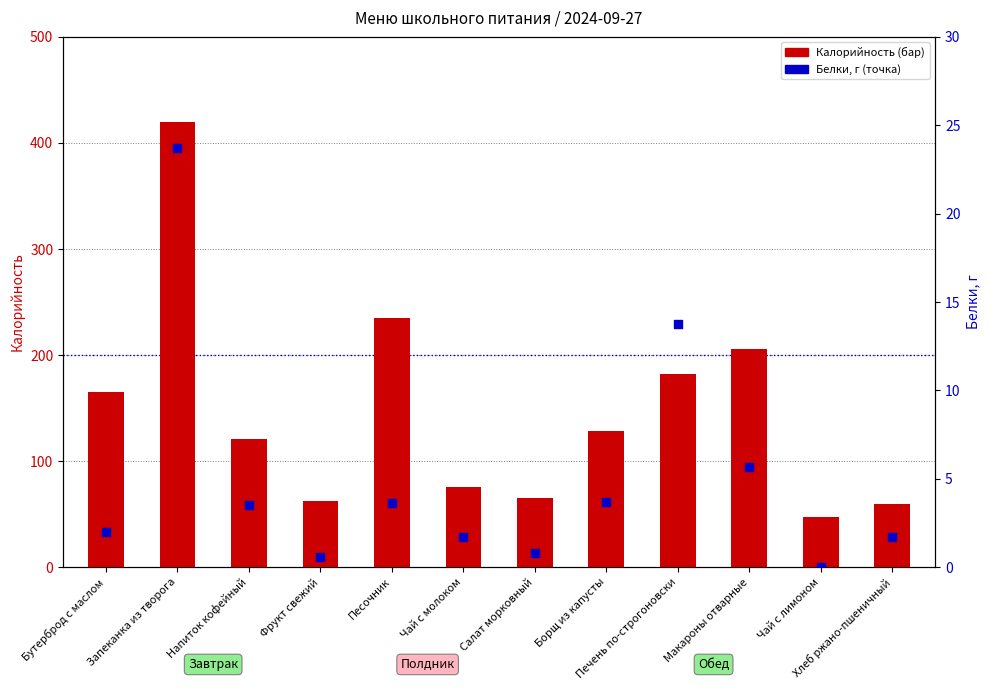

Which series reaches the maximum Y coordinate?

Калорийность